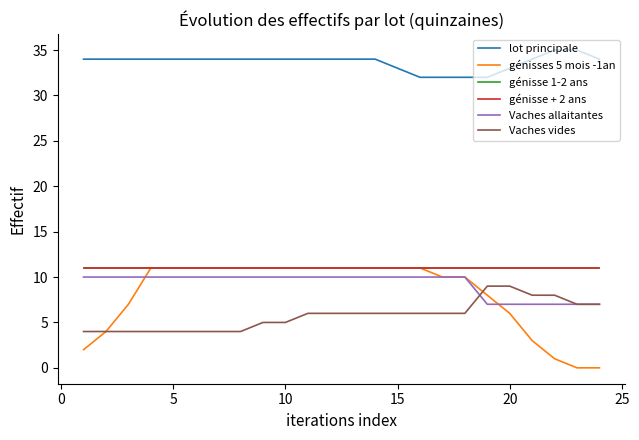

Does the chart display data point markers on the line(s)?

No